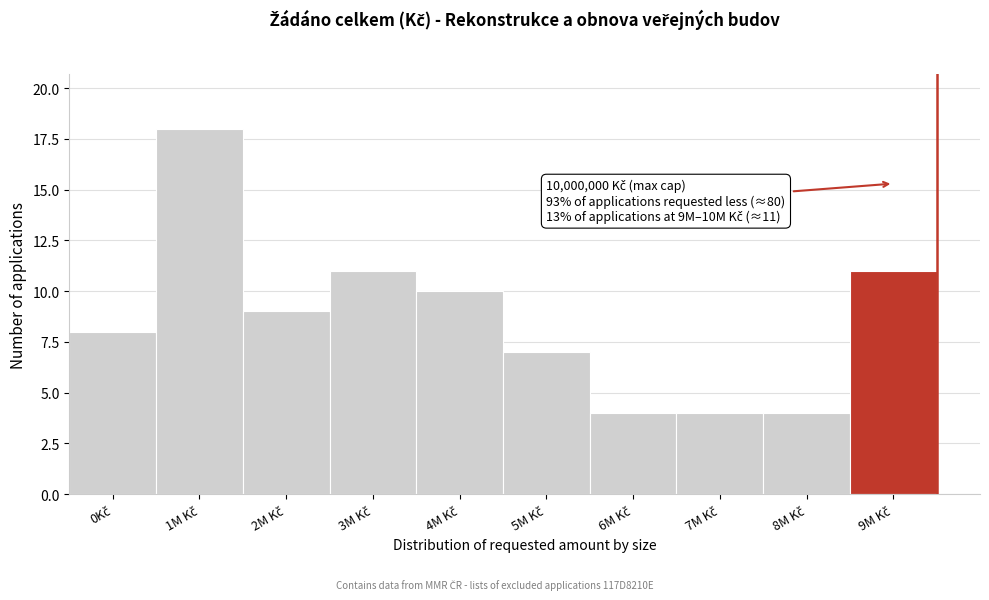

Reading left to right, list all the values displayed in this chart.

8	18	9	11	10	7	4	4	4	11